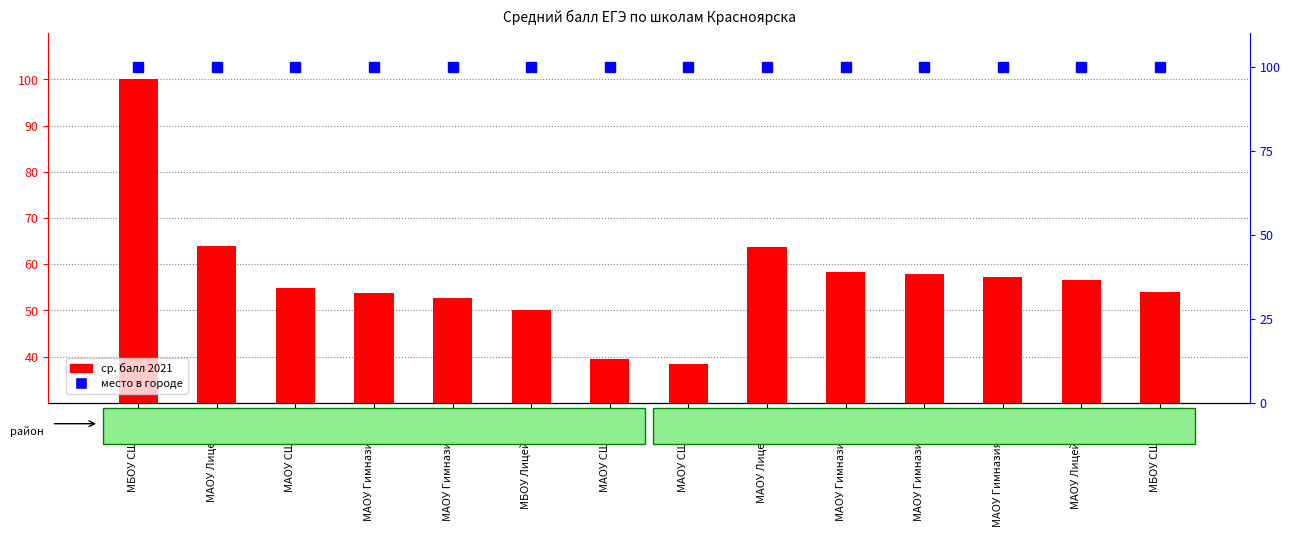

What is the sum of all ср. балл 2021 values?

800.8